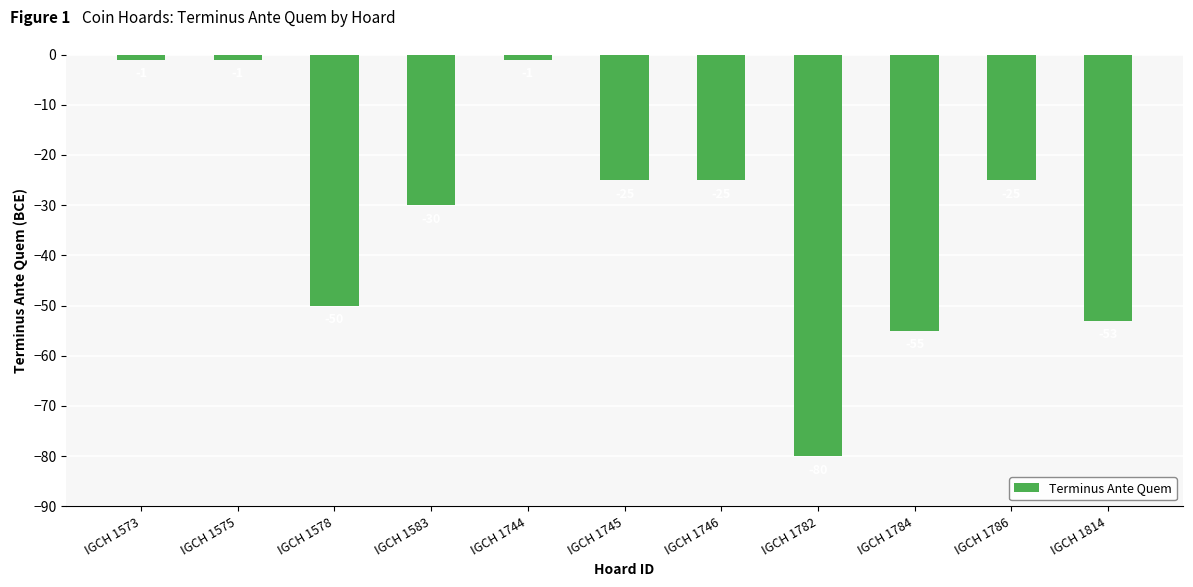

Reading left to right, what are all the values shown in this chart?

IGCH 1573=-1	IGCH 1575=-1	IGCH 1578=-50	IGCH 1583=-30	IGCH 1744=-1	IGCH 1745=-25	IGCH 1746=-25	IGCH 1782=-80	IGCH 1784=-55	IGCH 1786=-25	IGCH 1814=-53